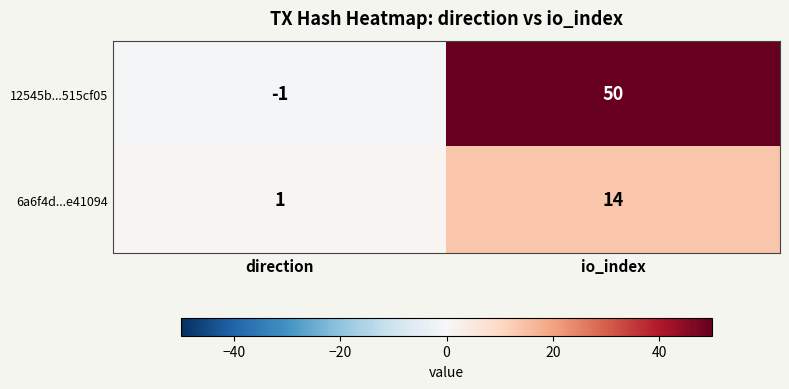

At which label is 6a6f4d...e41094 closest to 7?

direction